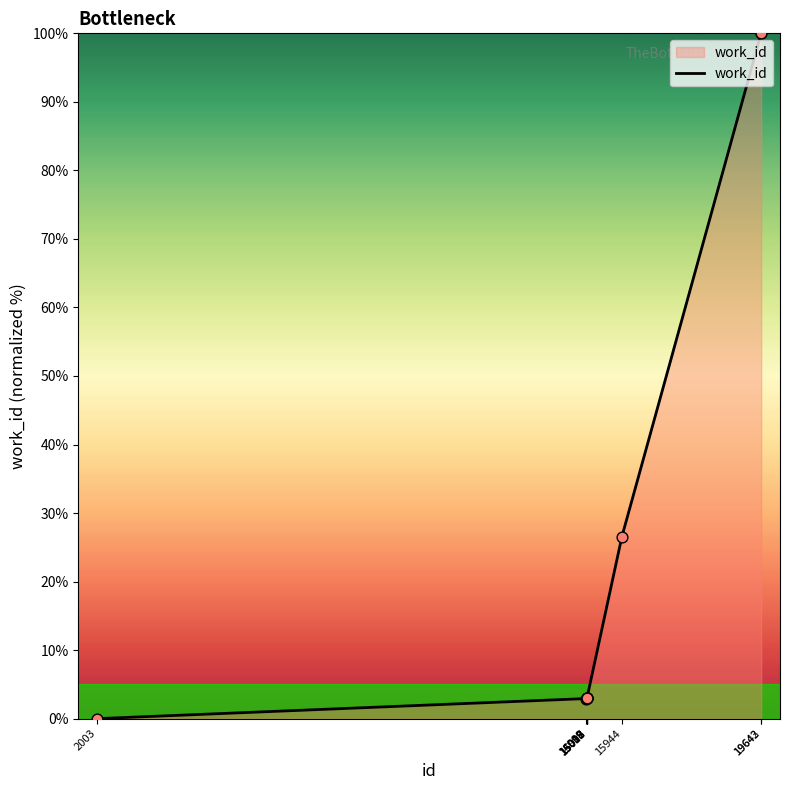

Which has a higher value, 15007 or 2003?

15007